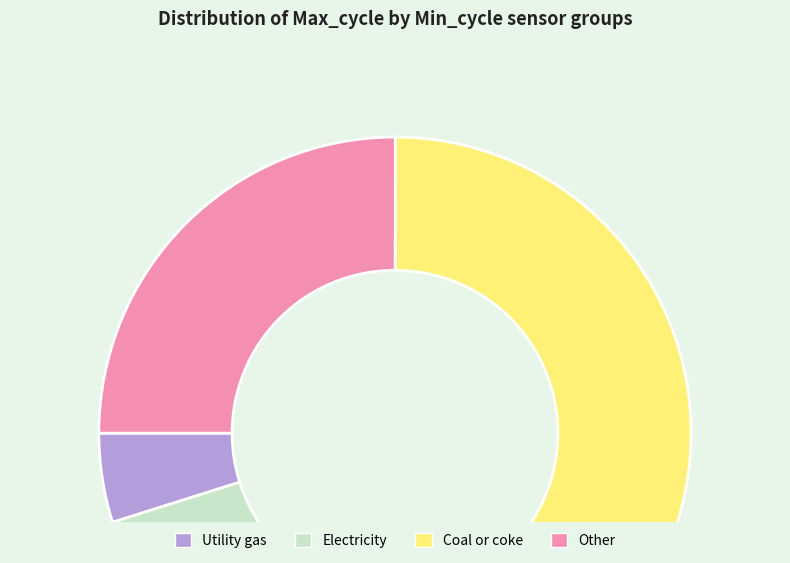

Which has a higher value, Other or Coal or coke?

Coal or coke